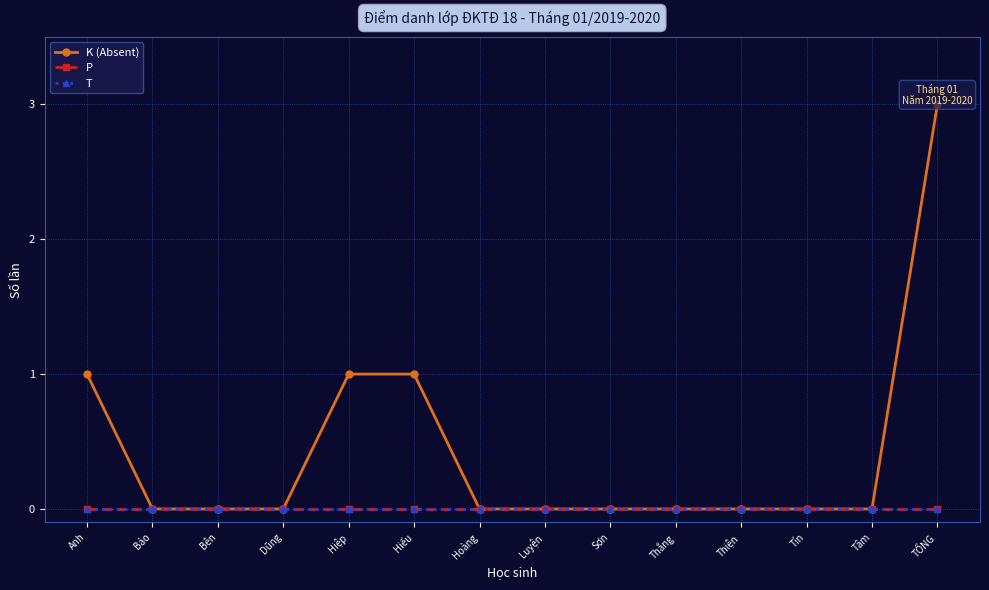

True or false: K (Absent) has more than 2 points higher than both neighbors.

False